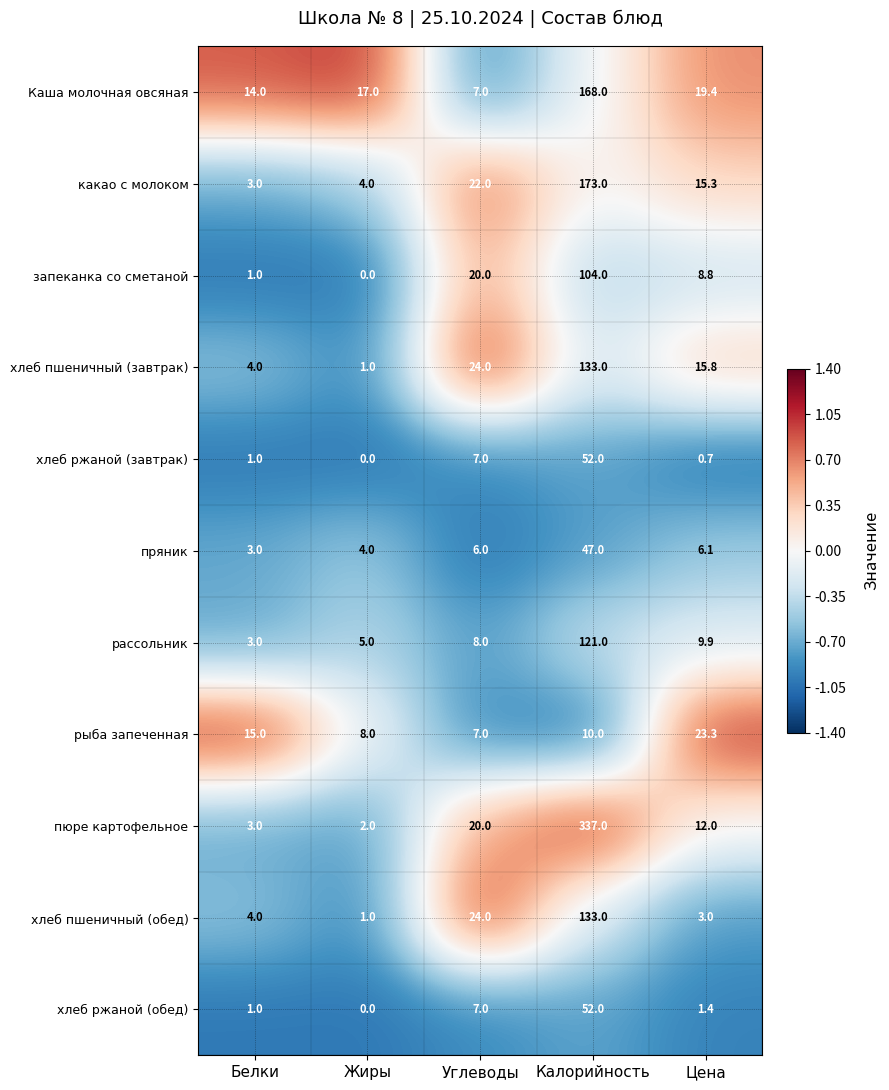

Count the number of categories in the chart.

5